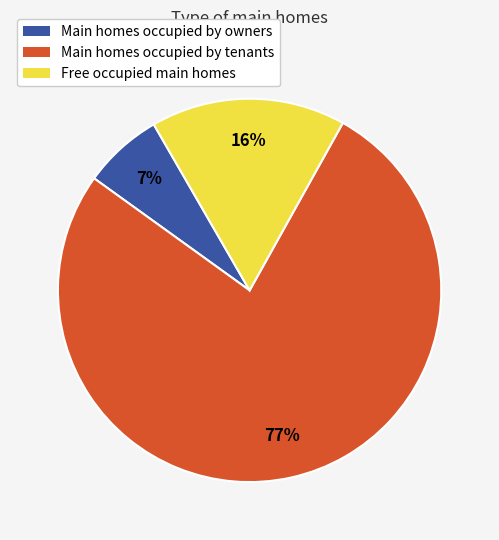

Which has a higher value, Main homes occupied by owners or Main homes occupied by tenants?

Main homes occupied by tenants